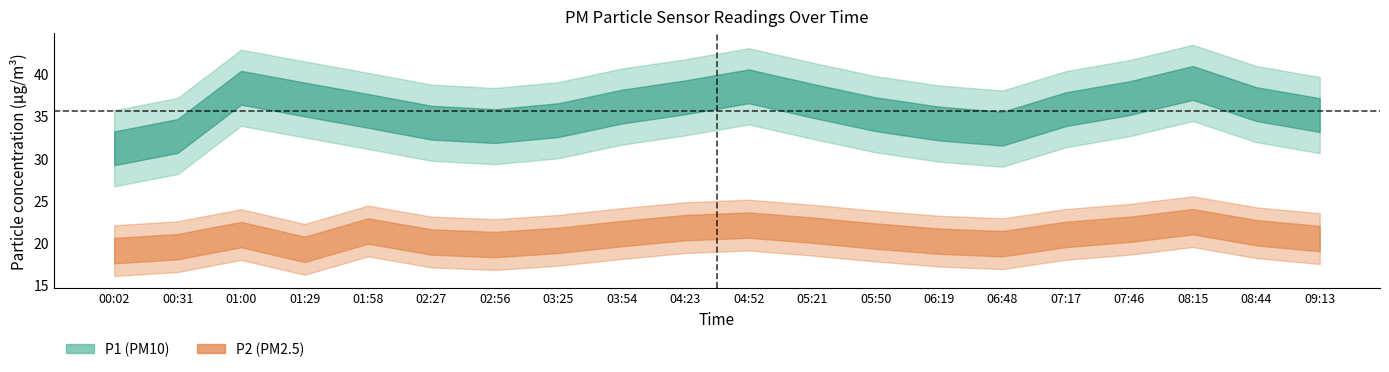

How many data points does each series have?

20